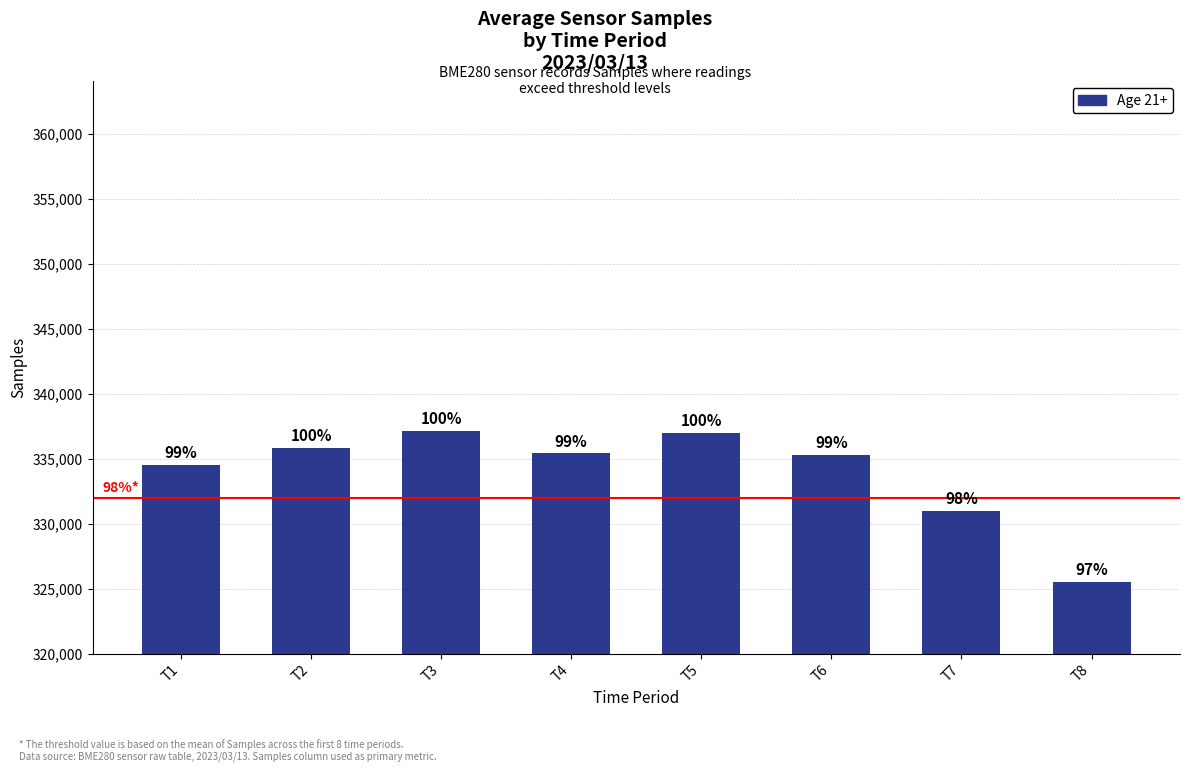

What is the change in value from T6 to T7?

-4322